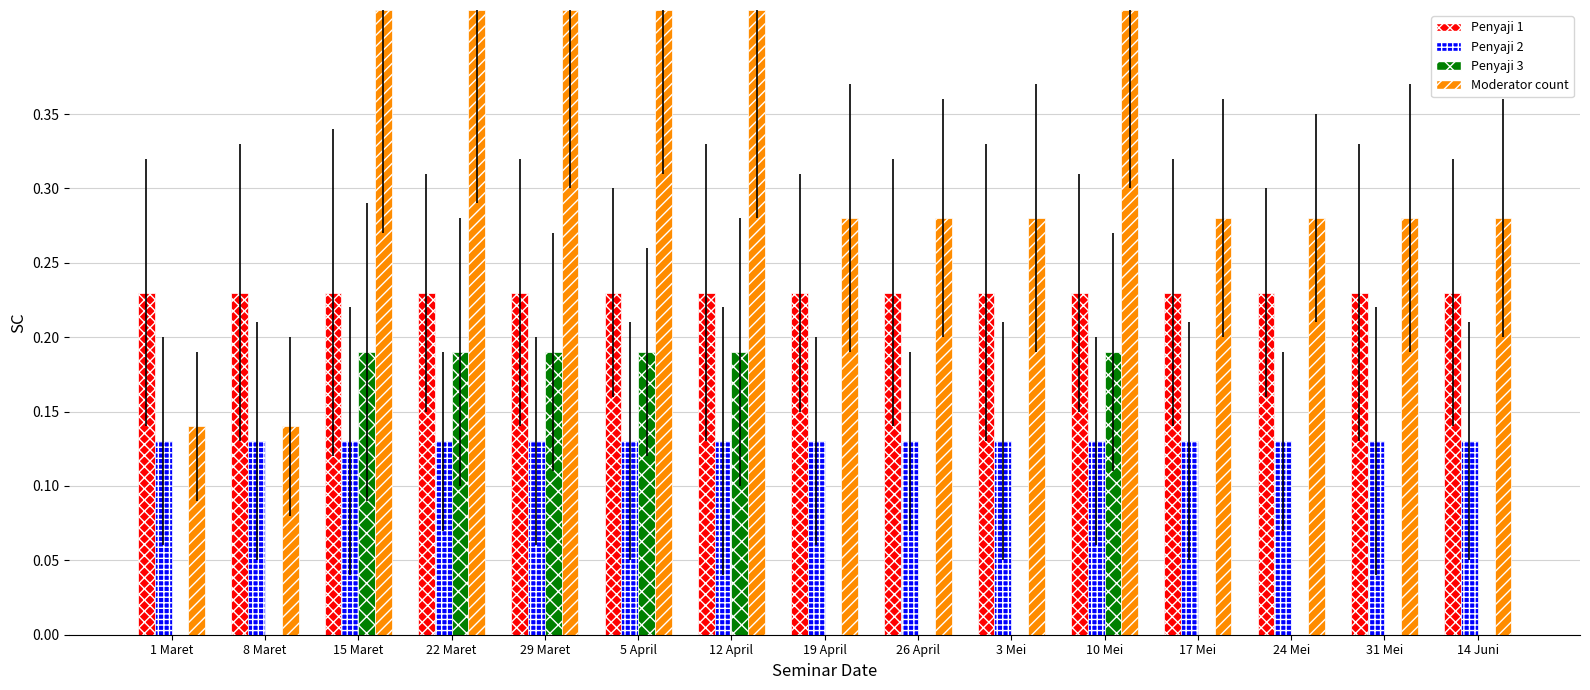

What is the sum of all Penyaji 2 values?

2.0